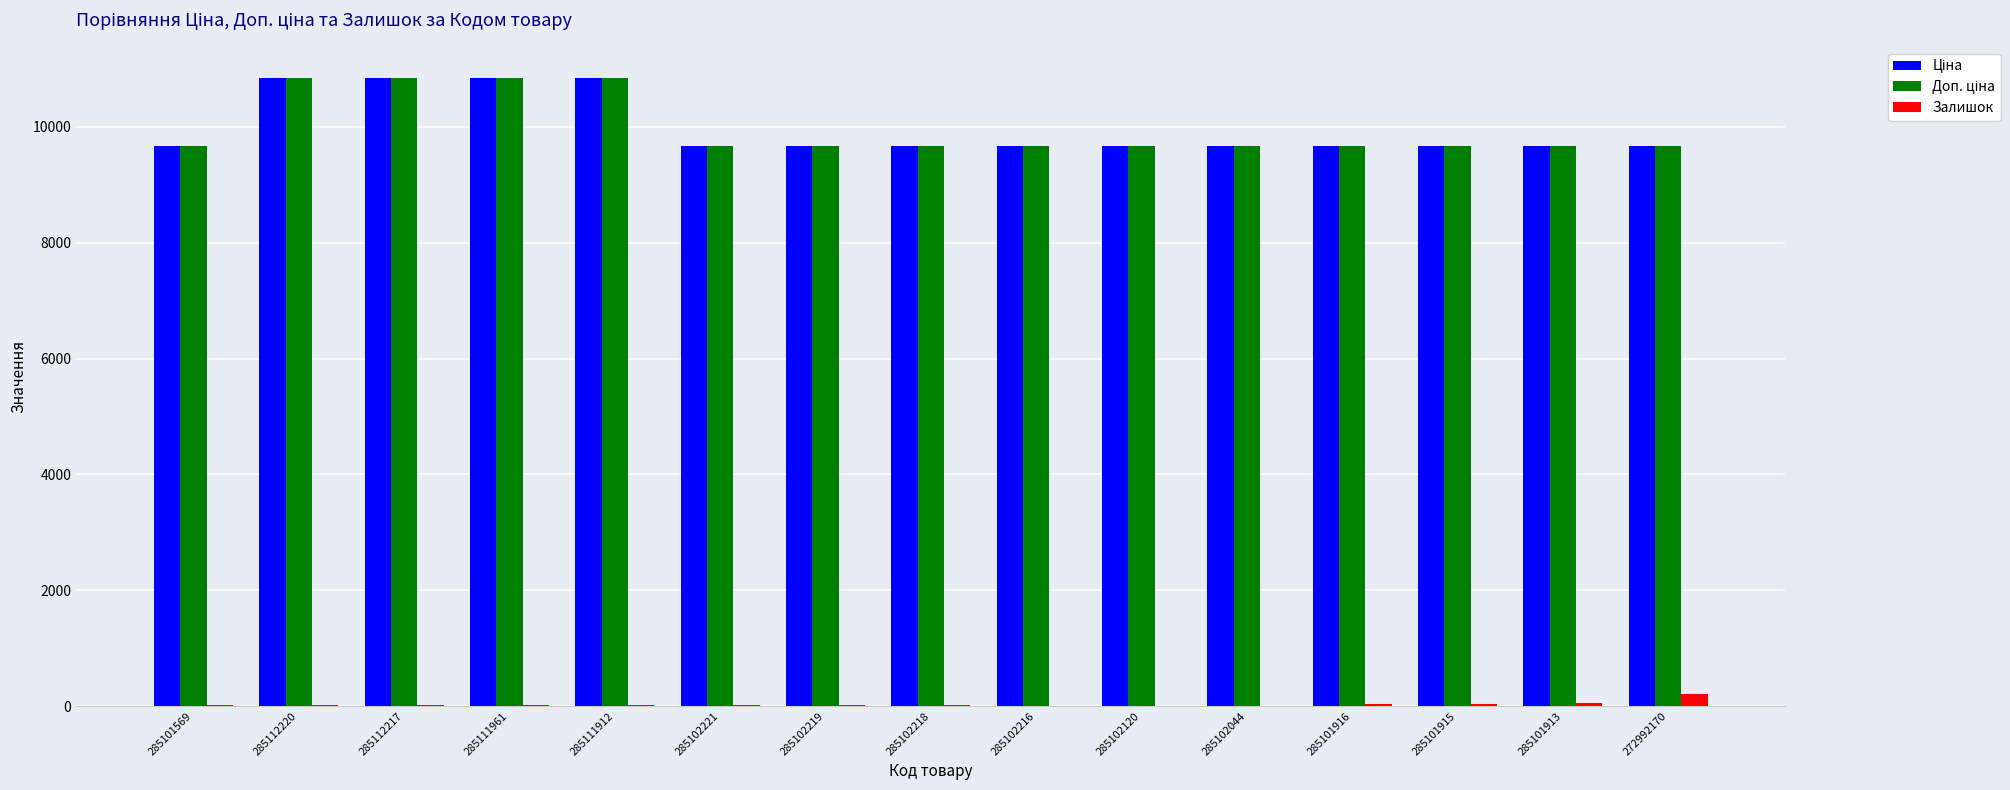

How many groups of bars are there?

15